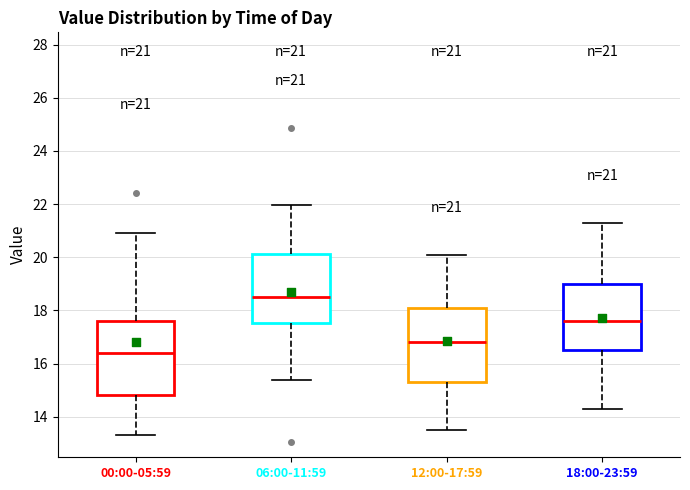

Which box's median line is the highest?

06:00-11:59